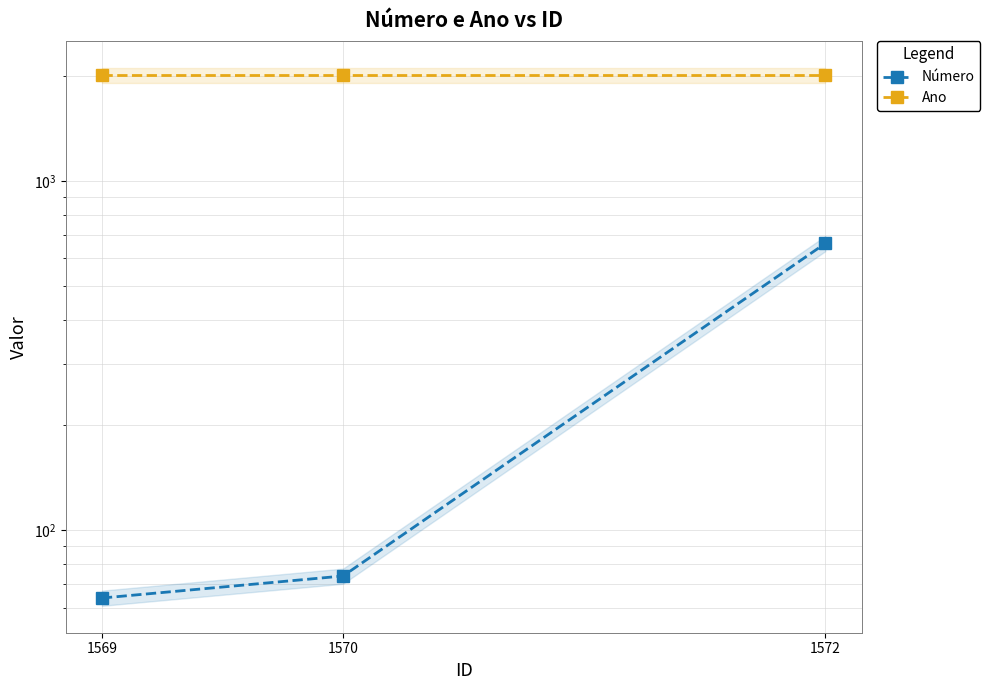

What is the value of the Ano point at the 1st from the left?

2005